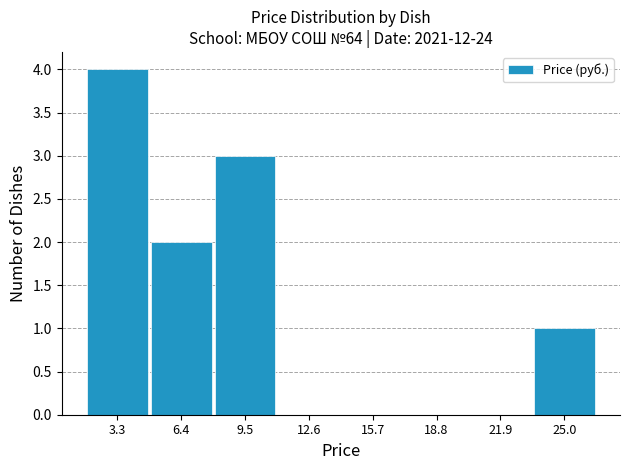

How tall is the bar that spans 23.5 to 26.5 on the x-axis? Neither the bar edges nor the heights are printed on the chart, so give them approximately, as read against the axes.

1